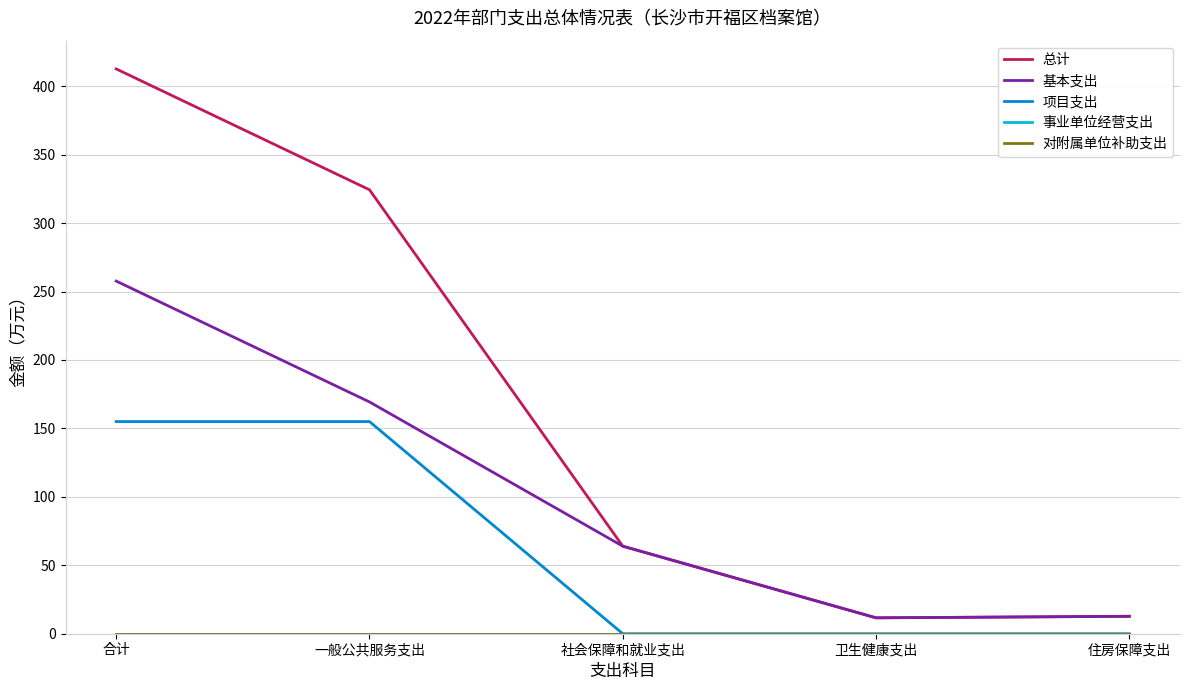

Does the chart display data point markers on the line(s)?

No